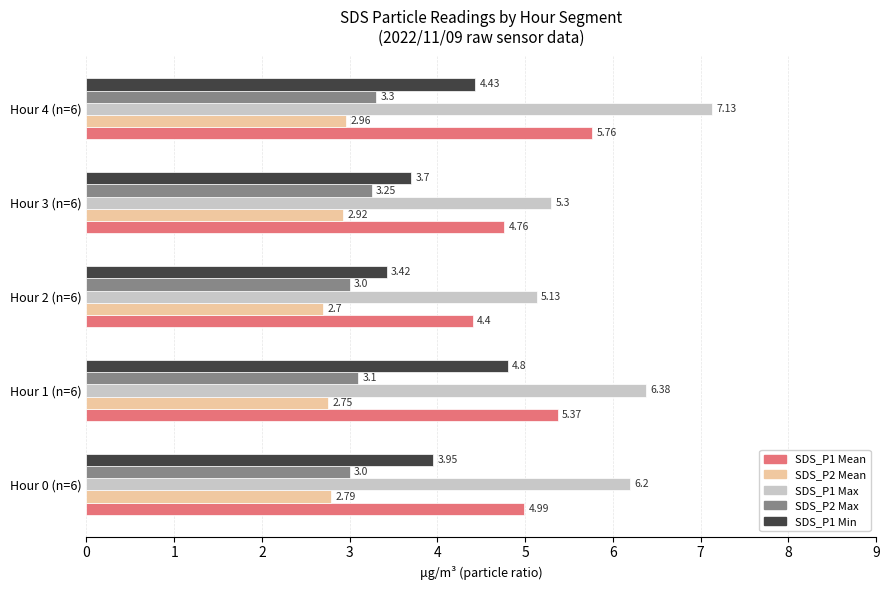

At which category is the sum across all series the highest?

Hour 4 (n=6)